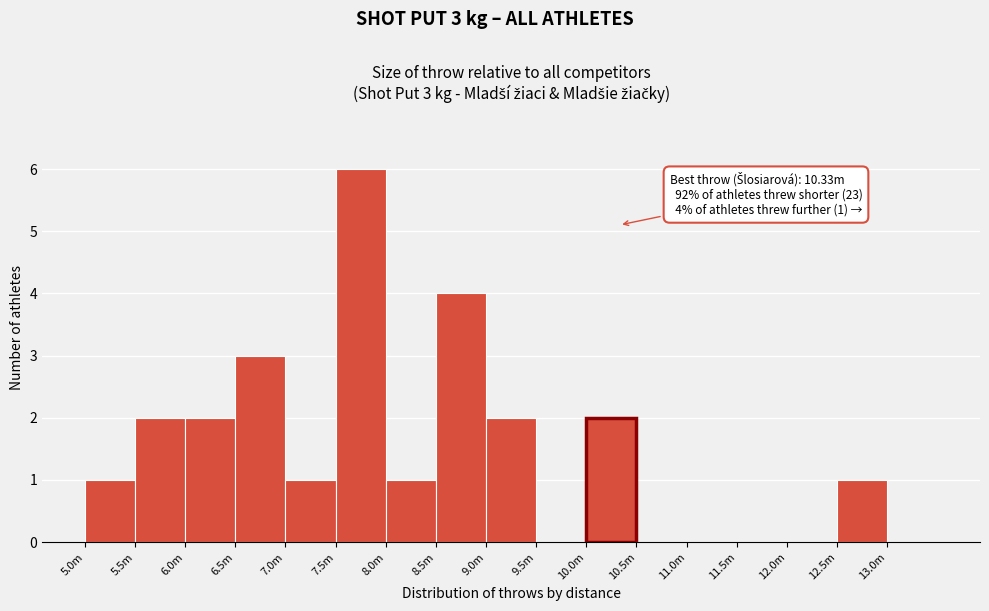

Reading left to right, transcribe all the data shown in this chart.

5.0m=1	5.5m=2	6.0m=2	6.5m=3	7.0m=1	7.5m=6	8.0m=1	8.5m=4	9.0m=2	9.5m=0	10.0m=2	10.5m=0	11.0m=0	11.5m=0	12.0m=0	12.5m=1	13.0m=0